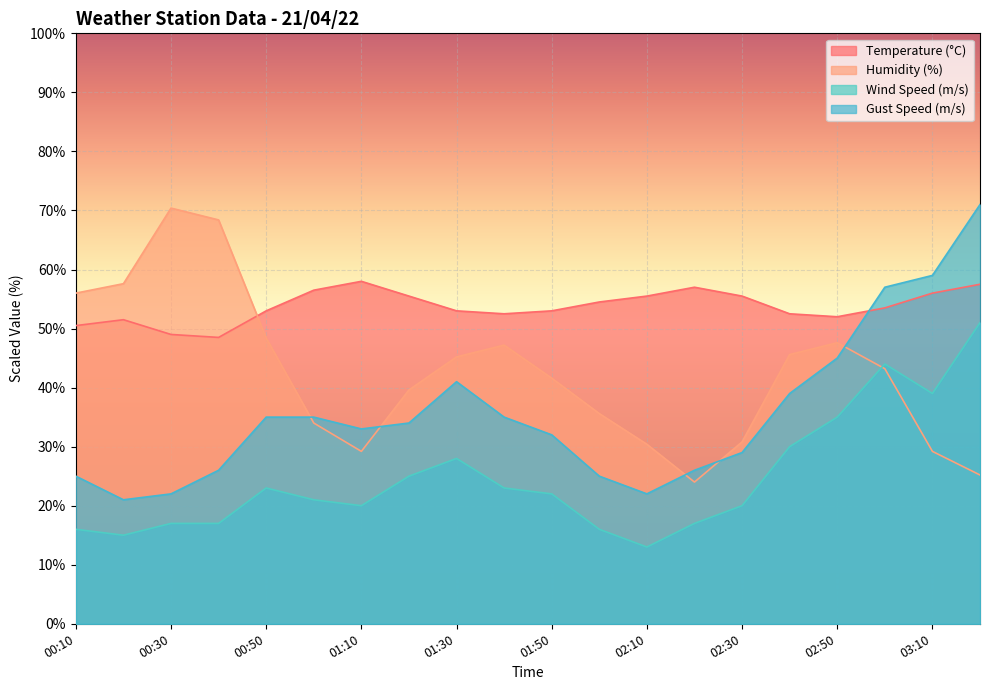

What is the approximate value of Gust Speed (m/s) at 01:30?

41.0